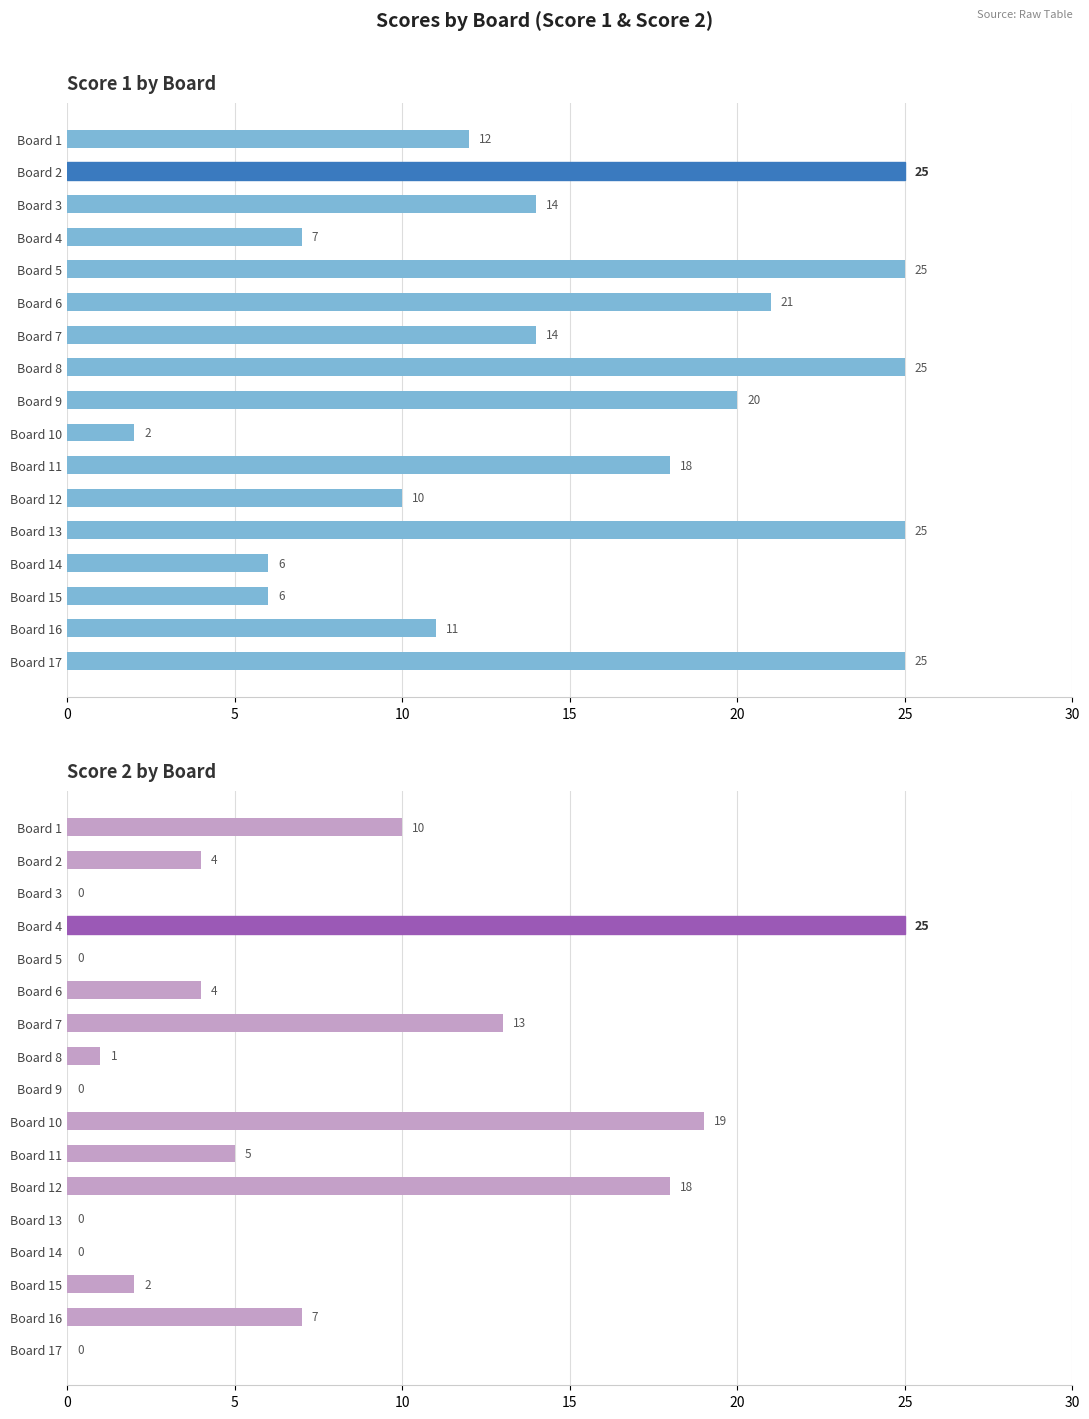

What is the sum of all Score 2 values?

108